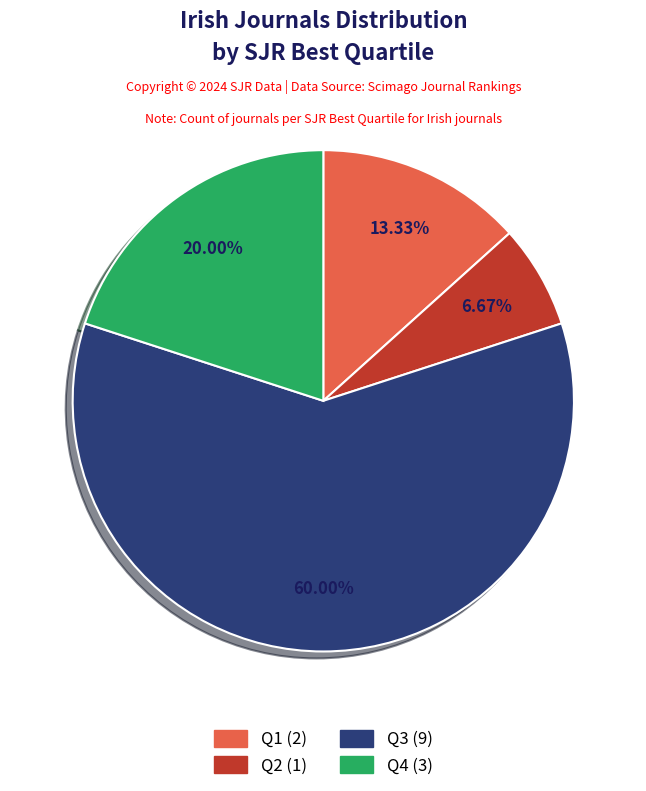

How much of the chart is everything except Q2?

93.3%